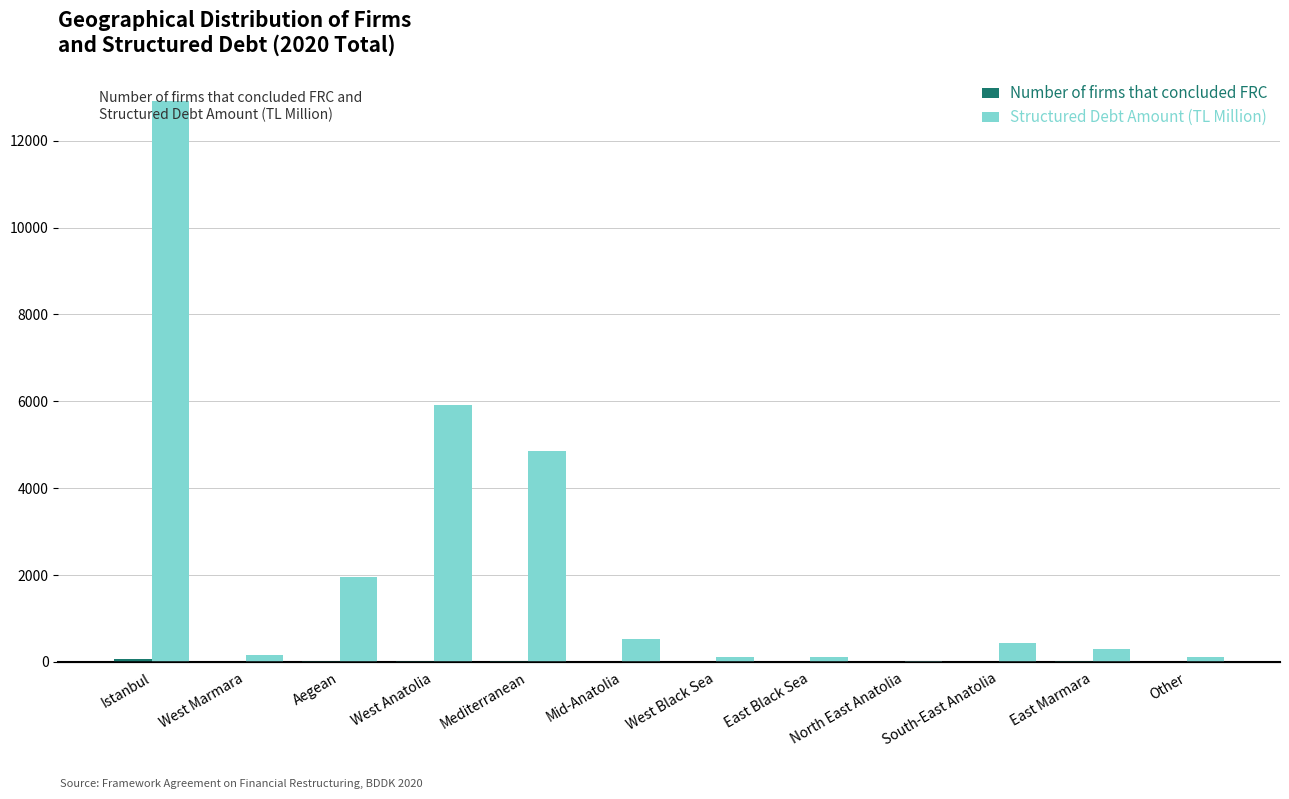

Reading right to left, list all the values displayed in this chart.

Number of firms that concluded FRC: Other=1.0	East Marmara=14.0	South-East Anatolia=5.0	North East Anatolia=1.0	East Black Sea=1.0	West Black Sea=2.0	Mid-Anatolia=7.0	Mediterranean=17.0	West Anatolia=29.0	Aegean=11.0	West Marmara=3.0	Istanbul=57.0
Structured Debt Amount (TL Million): Other=102.8	East Marmara=303.1	South-East Anatolia=424.5	North East Anatolia=29.0	East Black Sea=102.8	West Black Sea=120.8	Mid-Anatolia=519.3	Mediterranean=4846.4	West Anatolia=5919.4	Aegean=1963.9	West Marmara=158.2	Istanbul=12917.9